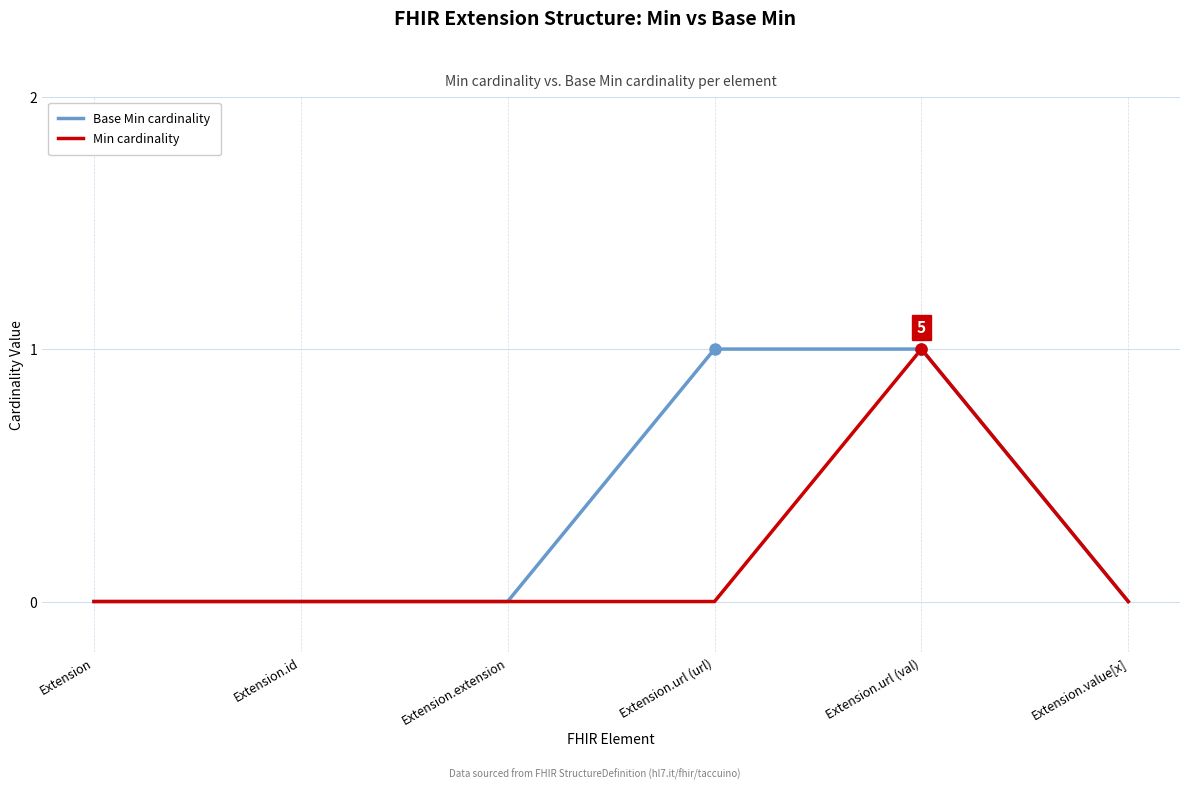

At Extension.url (url), list the series in order from largest to smallest.

Base Min cardinality, Min cardinality